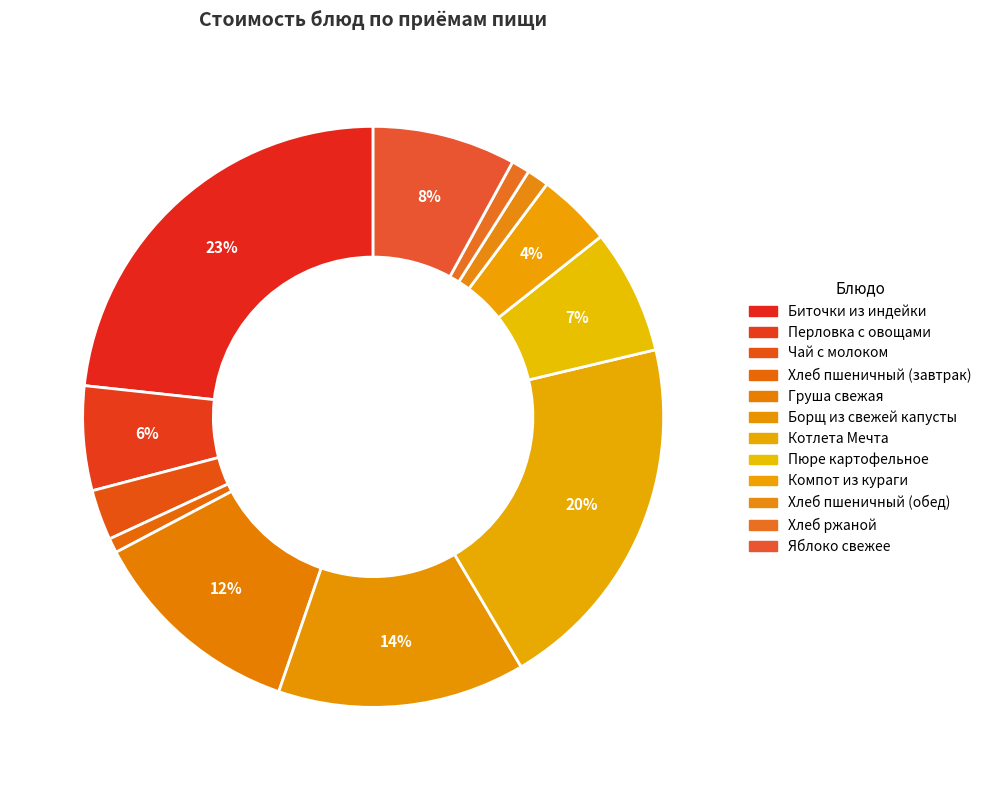

Does Борщ из свежей капусты account for over 50% of the chart?

No